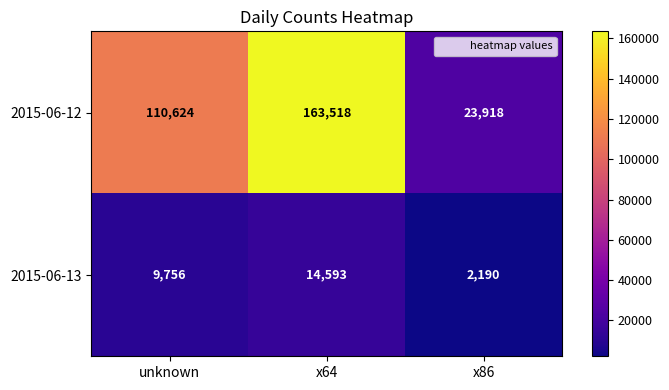

Reading left to right, transcribe all the data shown in this chart.

2015-06-12: unknown=110624	x64=163518	x86=23918
2015-06-13: unknown=9756	x64=14593	x86=2190